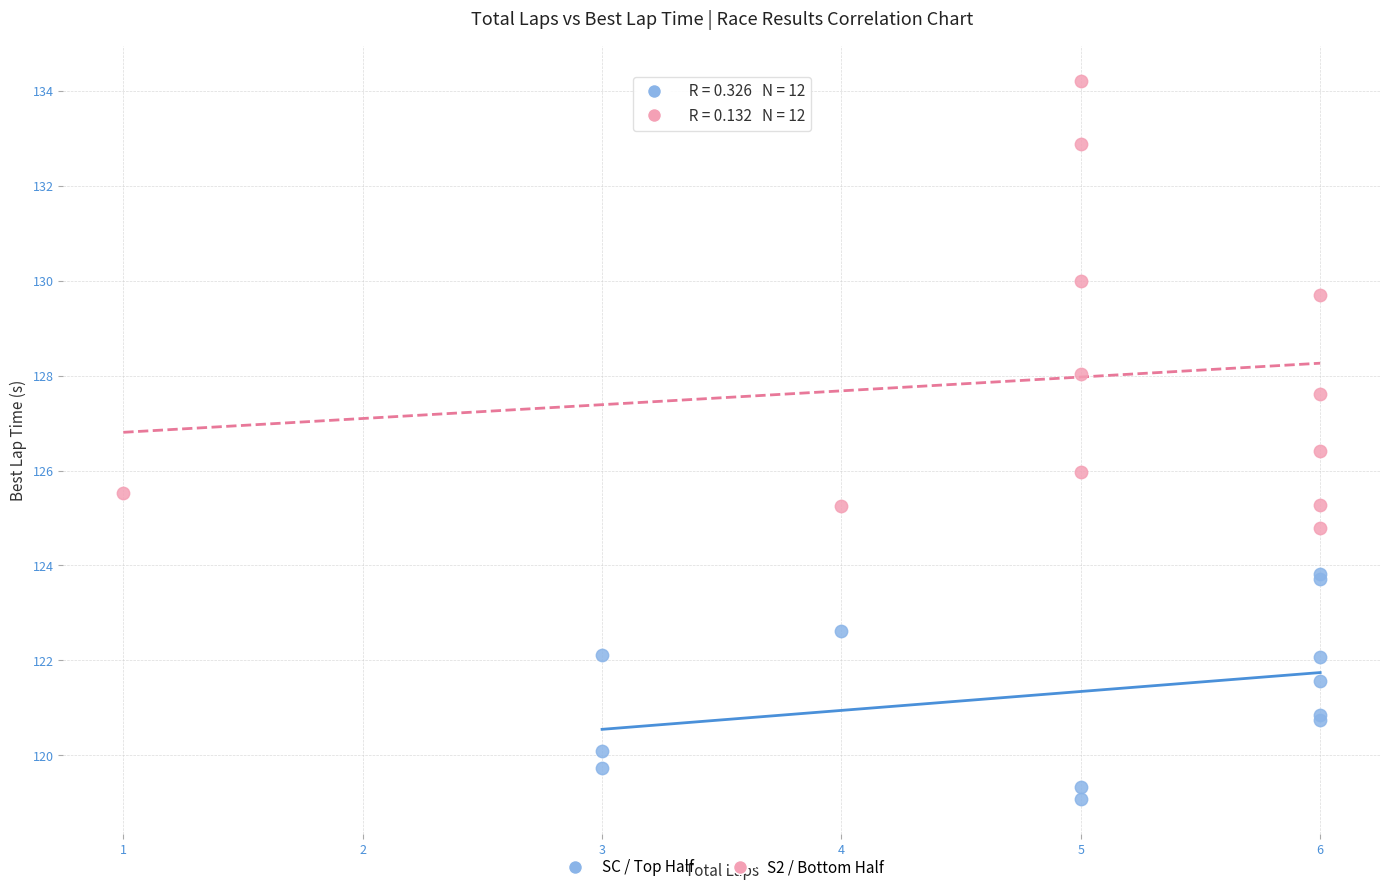

Which series contains the highest Y value?

S2 / Bottom Half